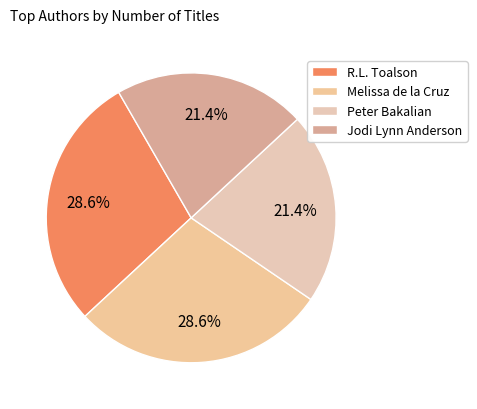

Combined, what portion of the pie is R.L. Toalson and Melissa de la Cruz?

57.1%